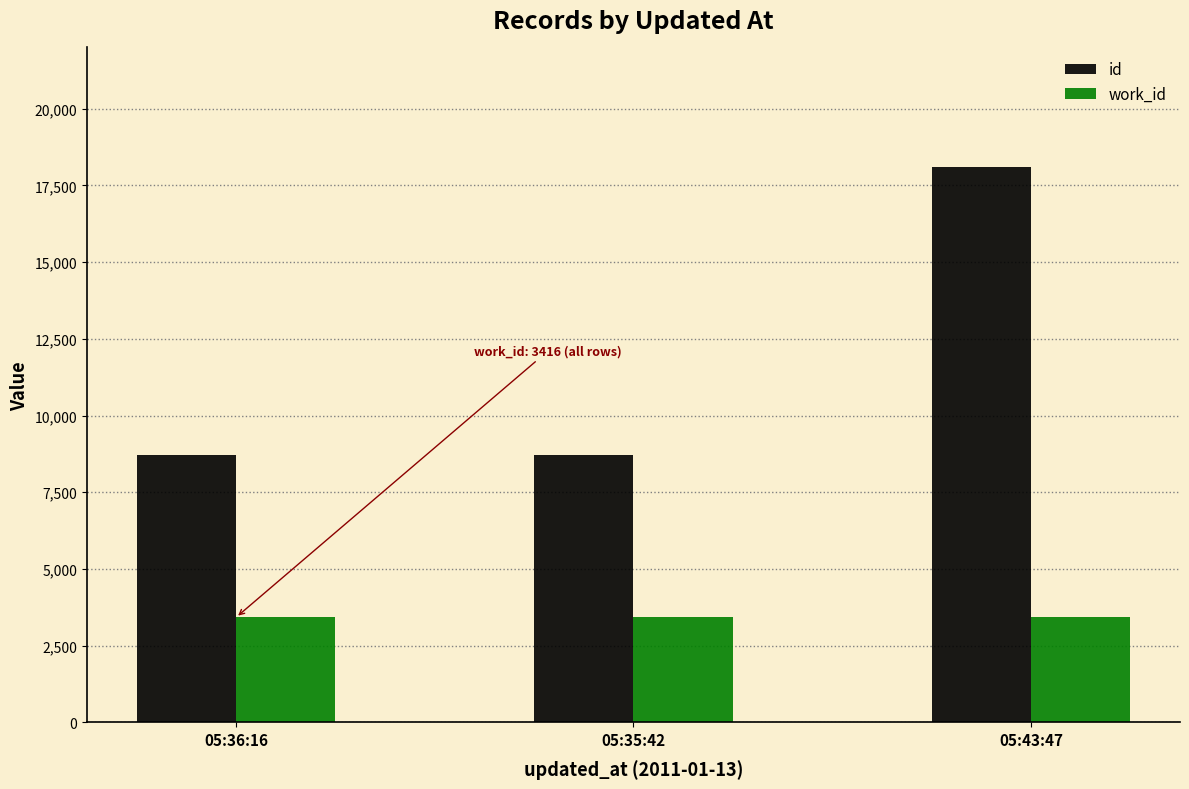

What is the greatest value displayed?

18103